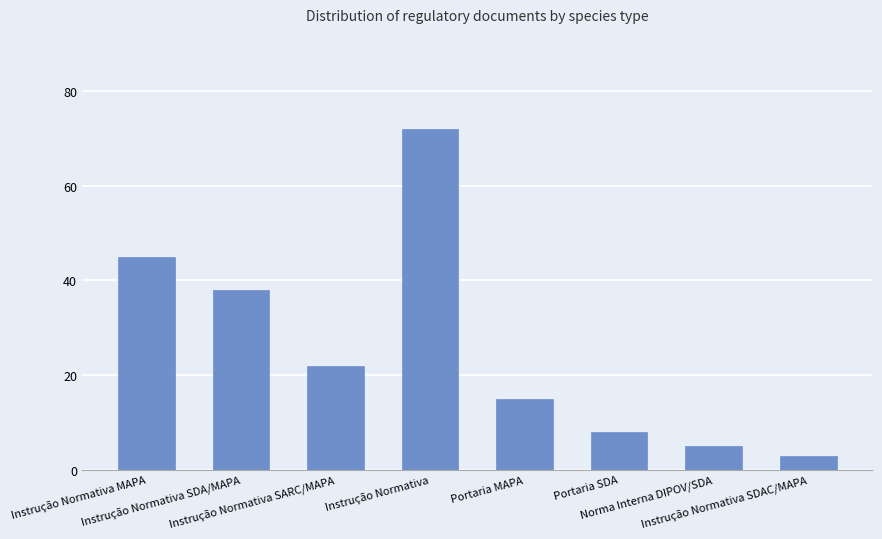

At which category does the chart reach its peak across all series?

Instrução Normativa